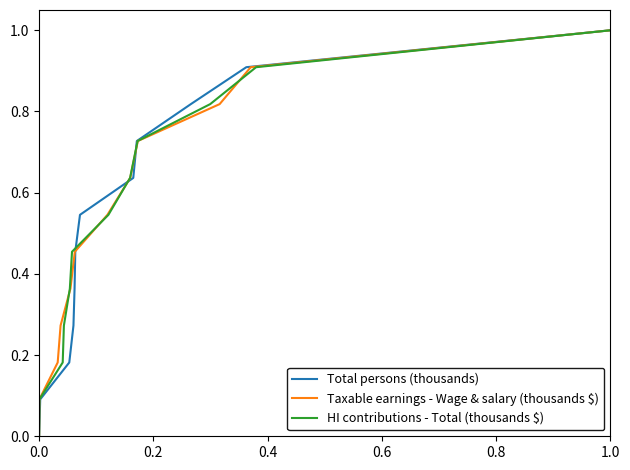

How many positive values does the Total persons (thousands) series have?

11